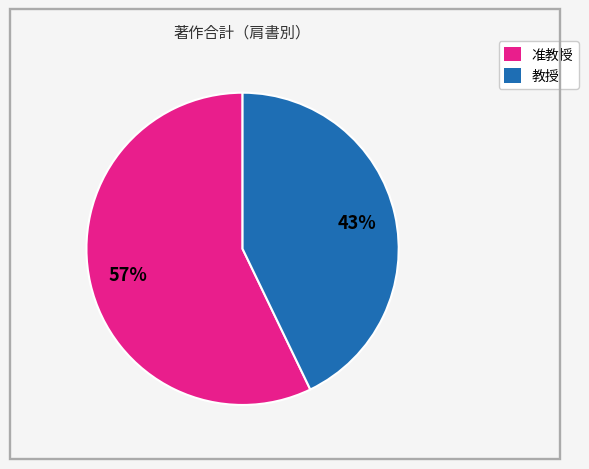

Is there a majority slice in this chart?

Yes